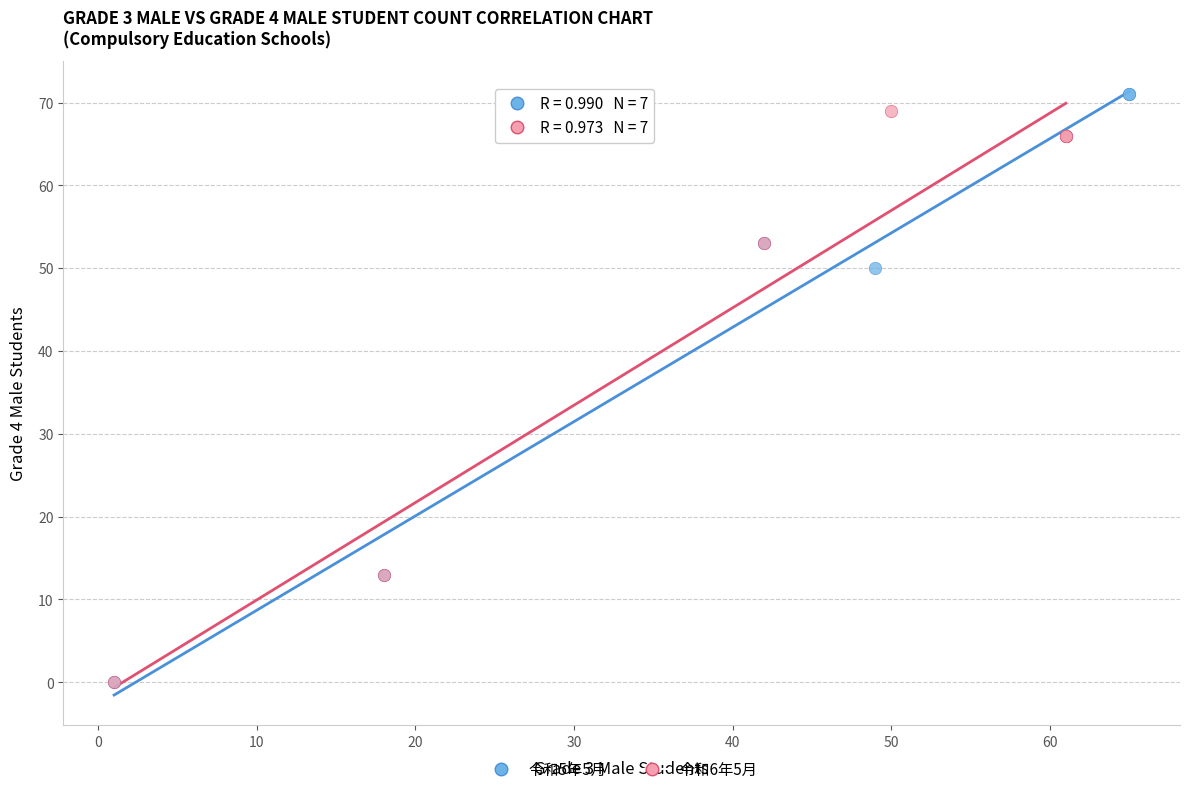

Which series has the widest spread of Y values?

令和5年5月